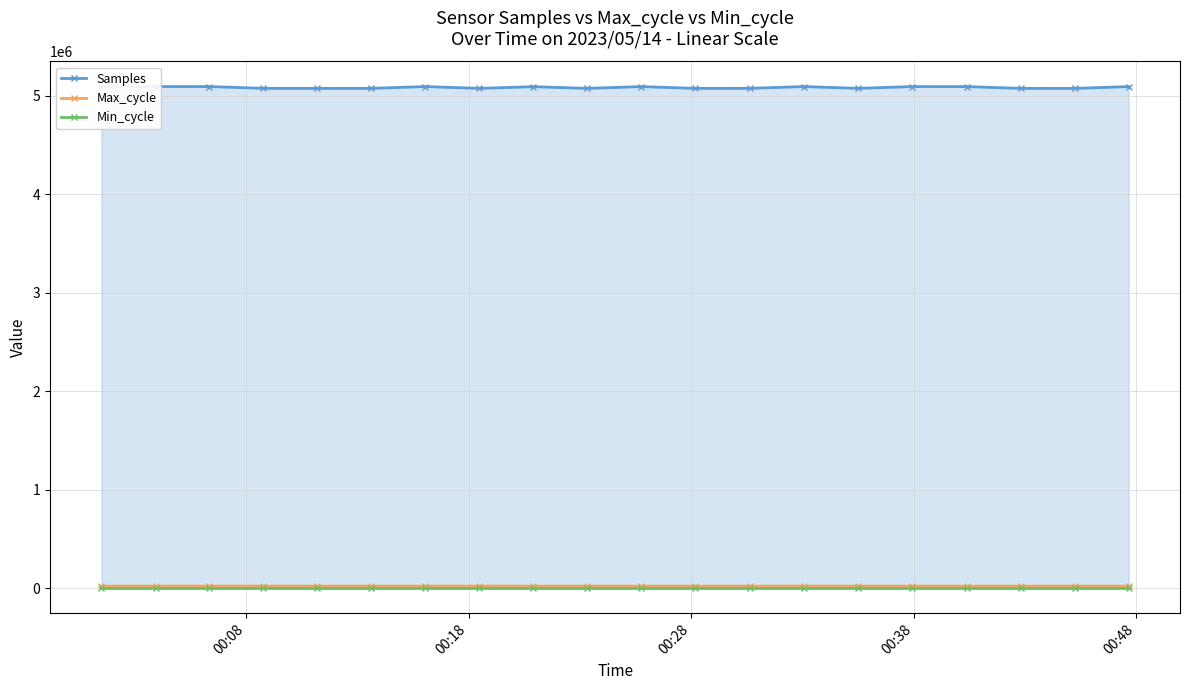

At which label is Min_cycle closest to 28?

00:08